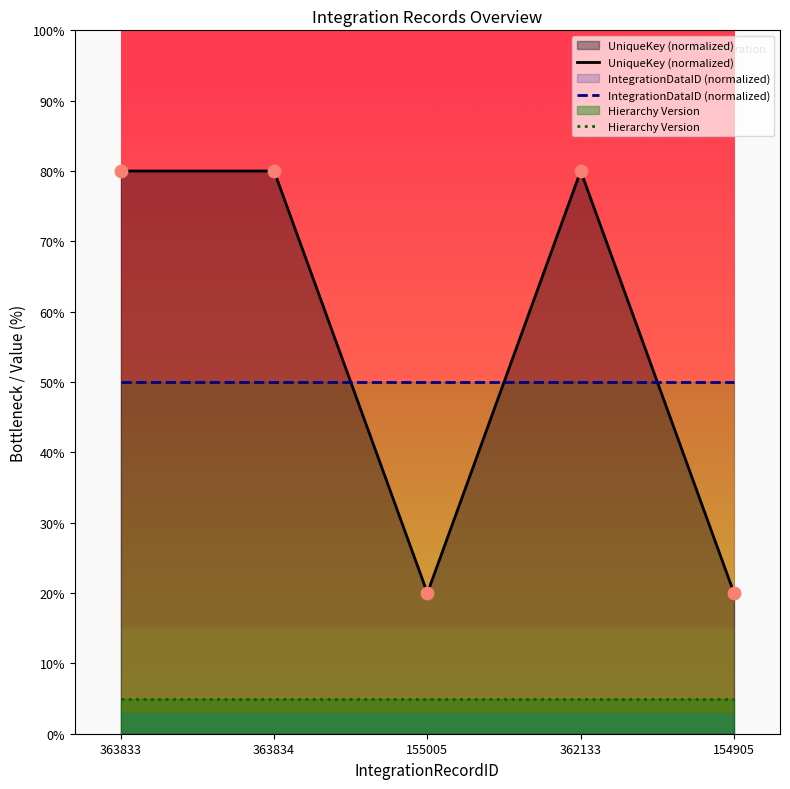

Is the value of IntegrationDataID (normalized) at 362133 greater than the value of UniqueKey (normalized) at 155005?

Yes